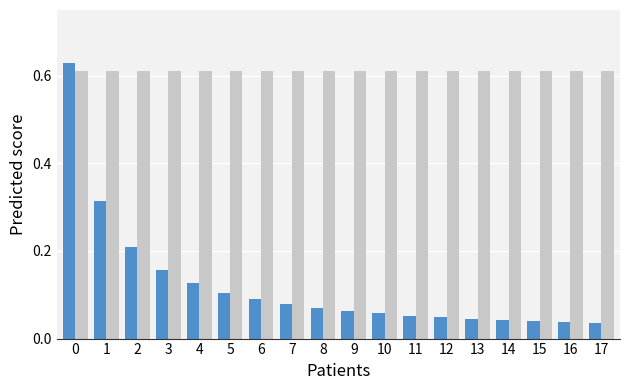

What is the total value across all series at 7?

0.7